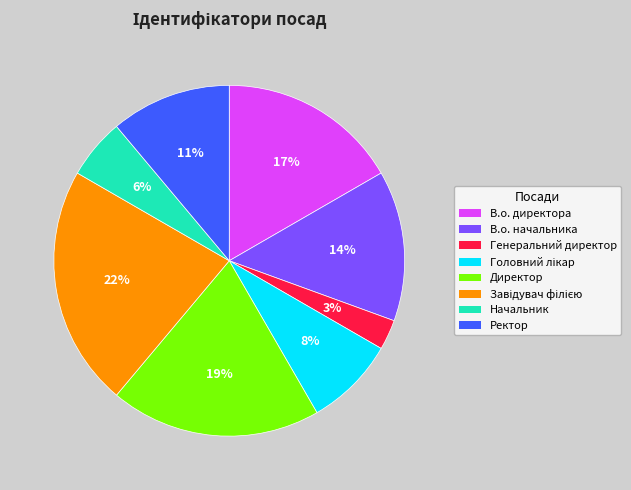

Count the number of slices in the pie.

8